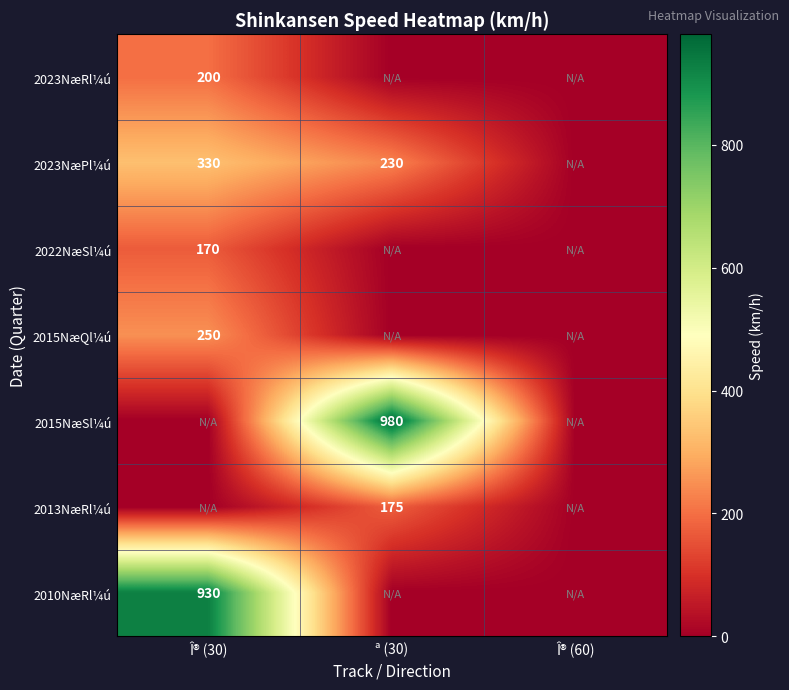

The value of 2013NæRl¼ú at ª (30) is 175. True or false?

True